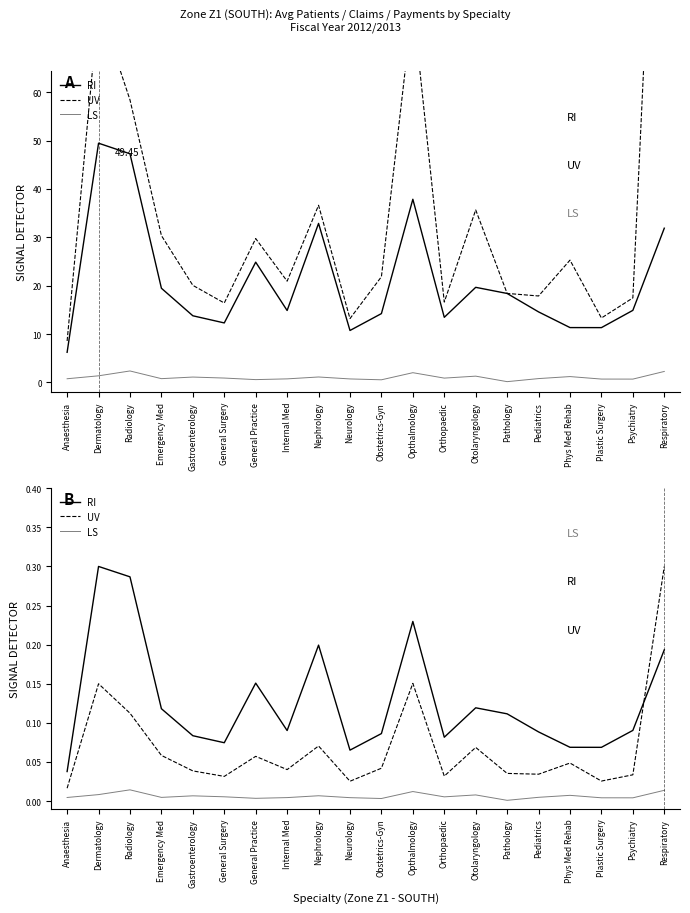

What are all the series names shown in the legend?

RI, UV, LS